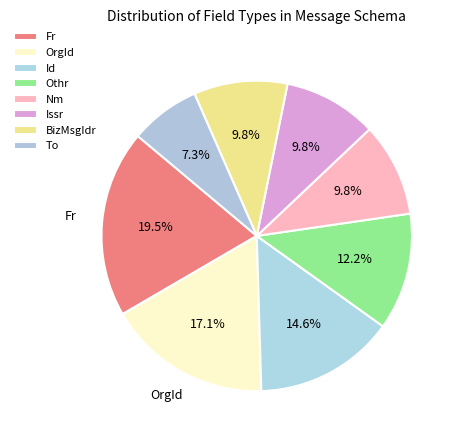

To the nearest percent, what is the combined percentage of Fr and Othr?

32%